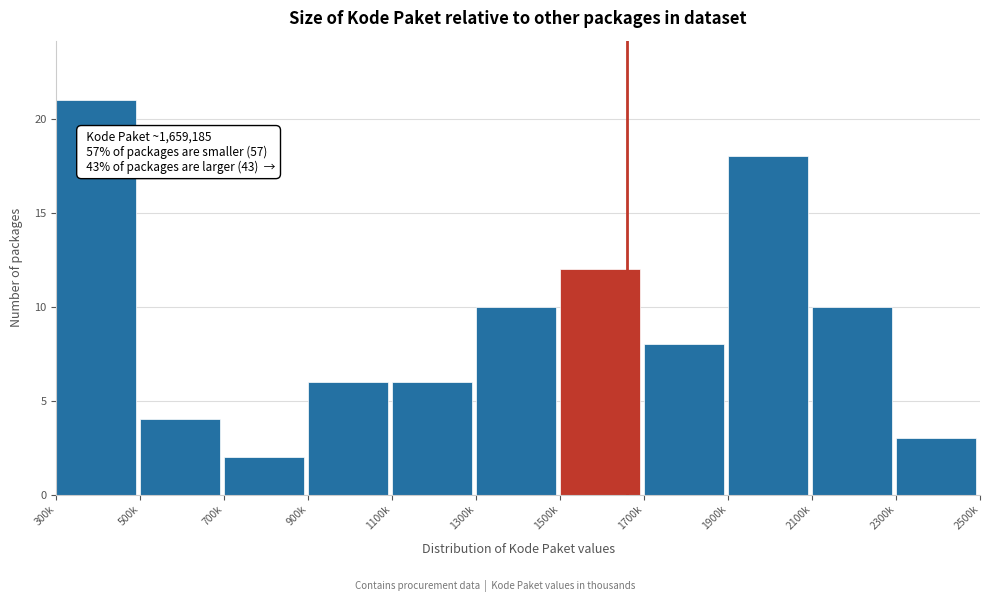

Reading right to left, transcribe all the data shown in this chart.

3	10	18	8	12	10	6	6	2	4	21